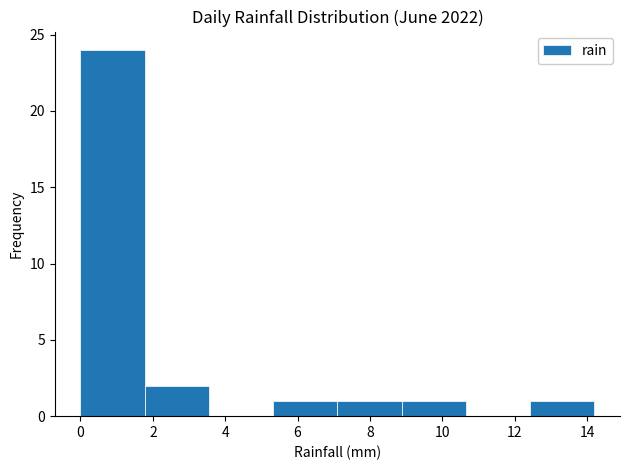

What is the height of the bar covering 5.4 to 7.2 on the x-axis? Neither the bar edges nor the heights are printed on the chart, so give them approximately, as read against the axes.

1